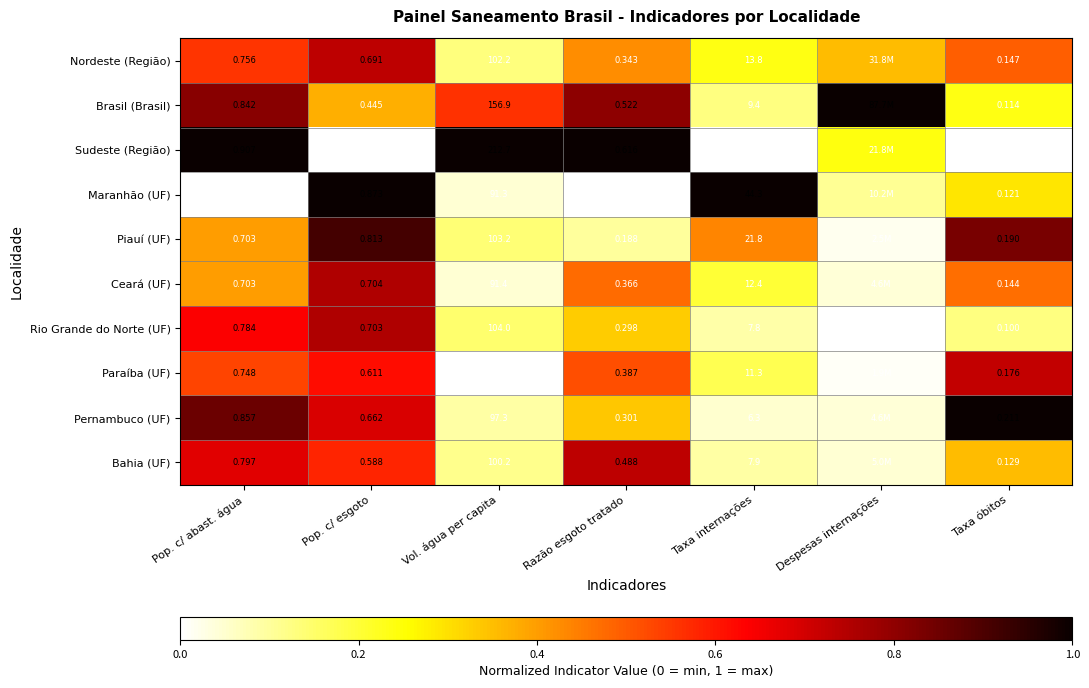

How many data points does each series have?

7